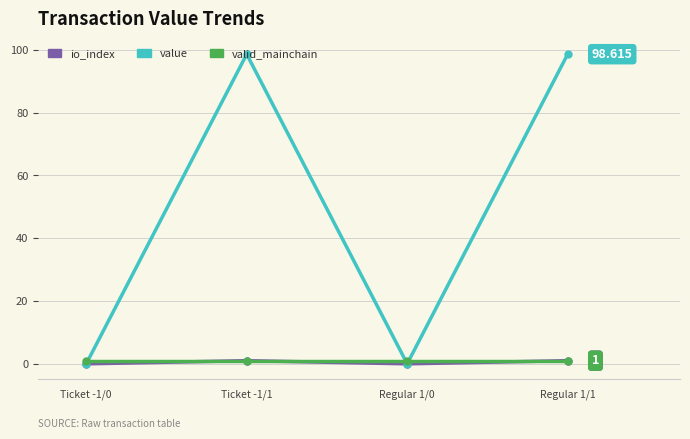

Which series has the largest range (max minus min)?

value